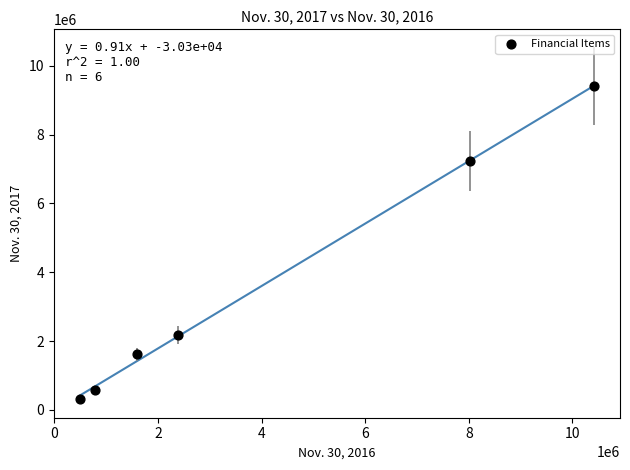

What Y value in the scatter plot is closest to 4868201?

7227222